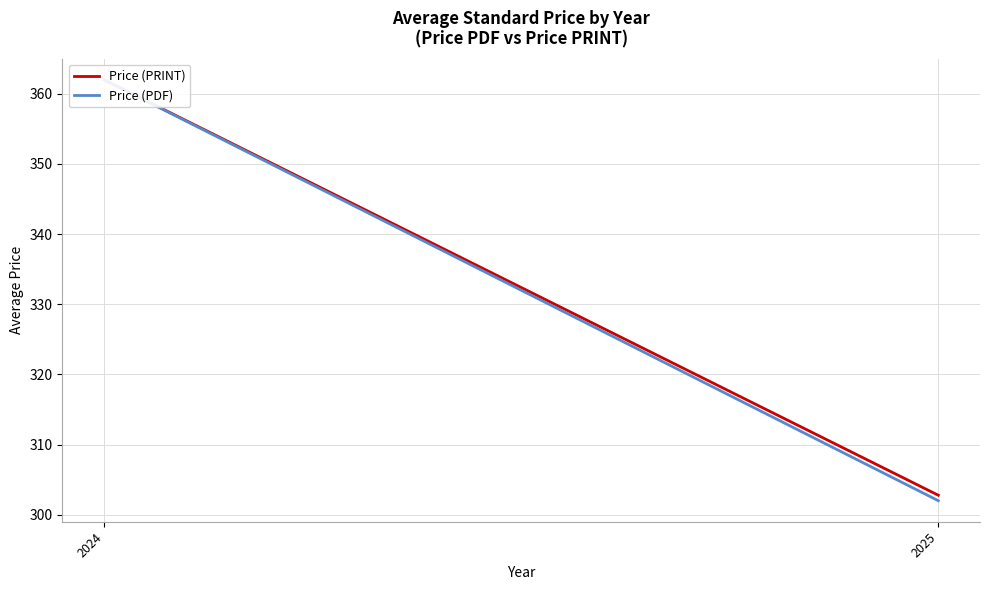

What is the difference between the Price (PDF) values at 2025 and 2024?

60.0